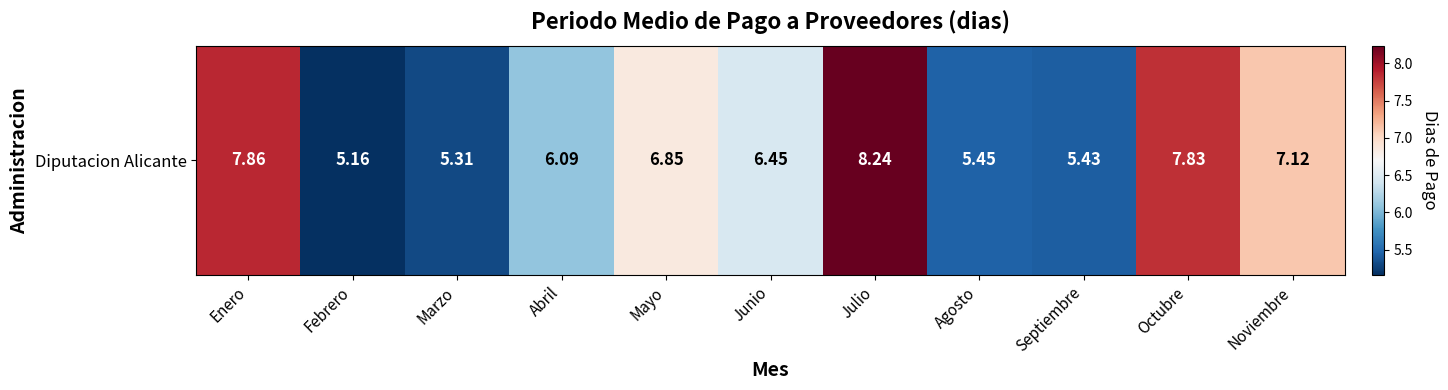

What is the difference between the values at Enero and Julio?

0.4